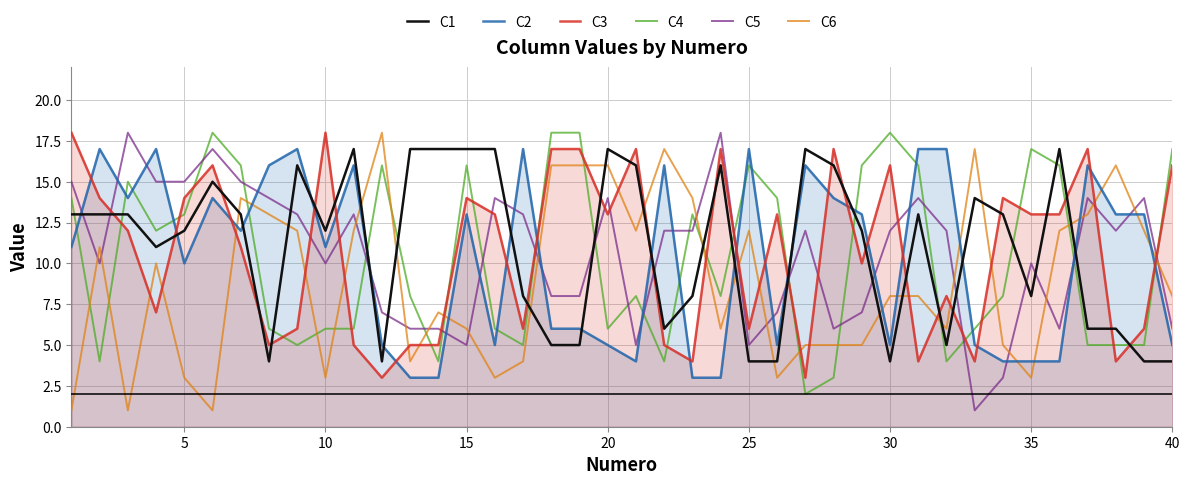

Is the value of C4 at 11 greater than the value of C2 at 10?

Yes